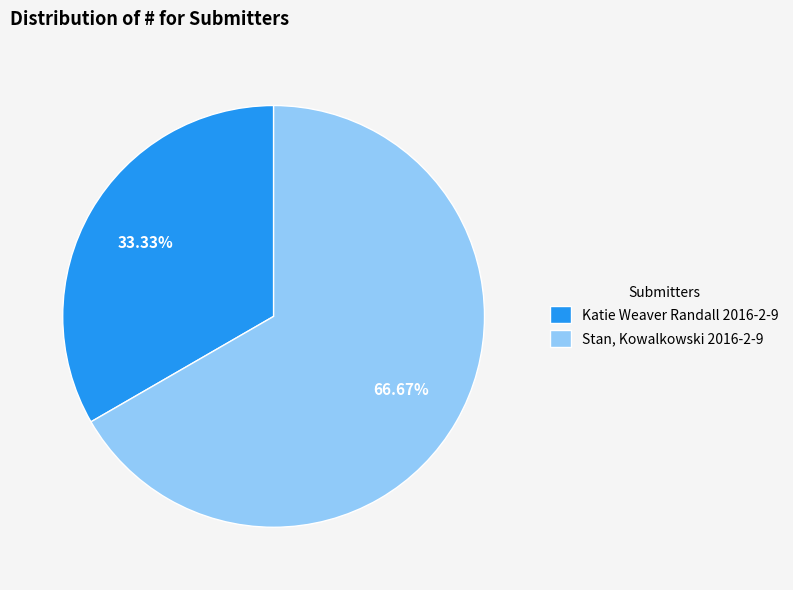

Rank the categories by value from lowest to highest.

Katie Weaver Randall 2016-2-9, Stan, Kowalkowski 2016-2-9